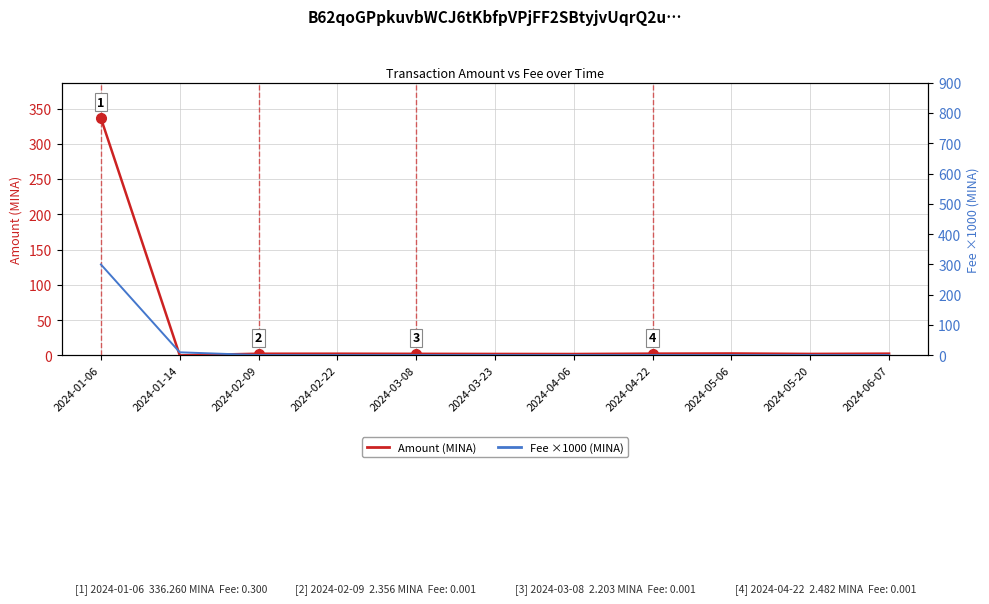

What are all the series names shown in the legend?

Amount (MINA), Fee ×1000 (MINA)